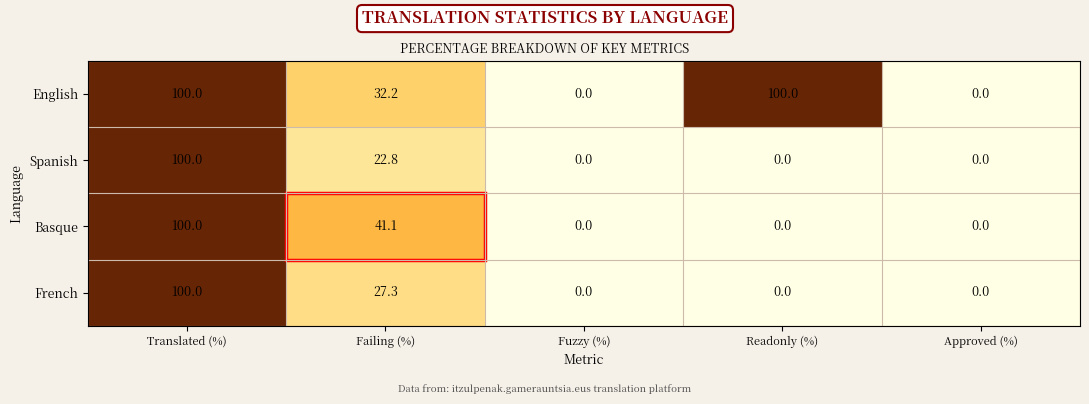

Which series has the largest total across all categories?

English